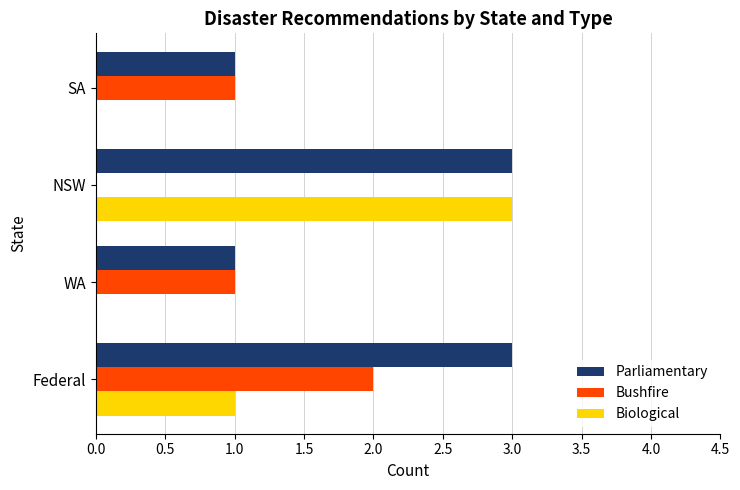

Is it true that Bushfire equals 1 at Federal?

False